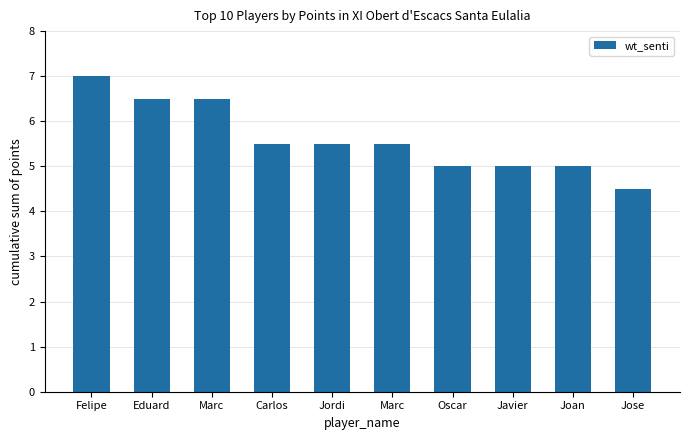

Where is the data nearest to the value 5?

Oscar